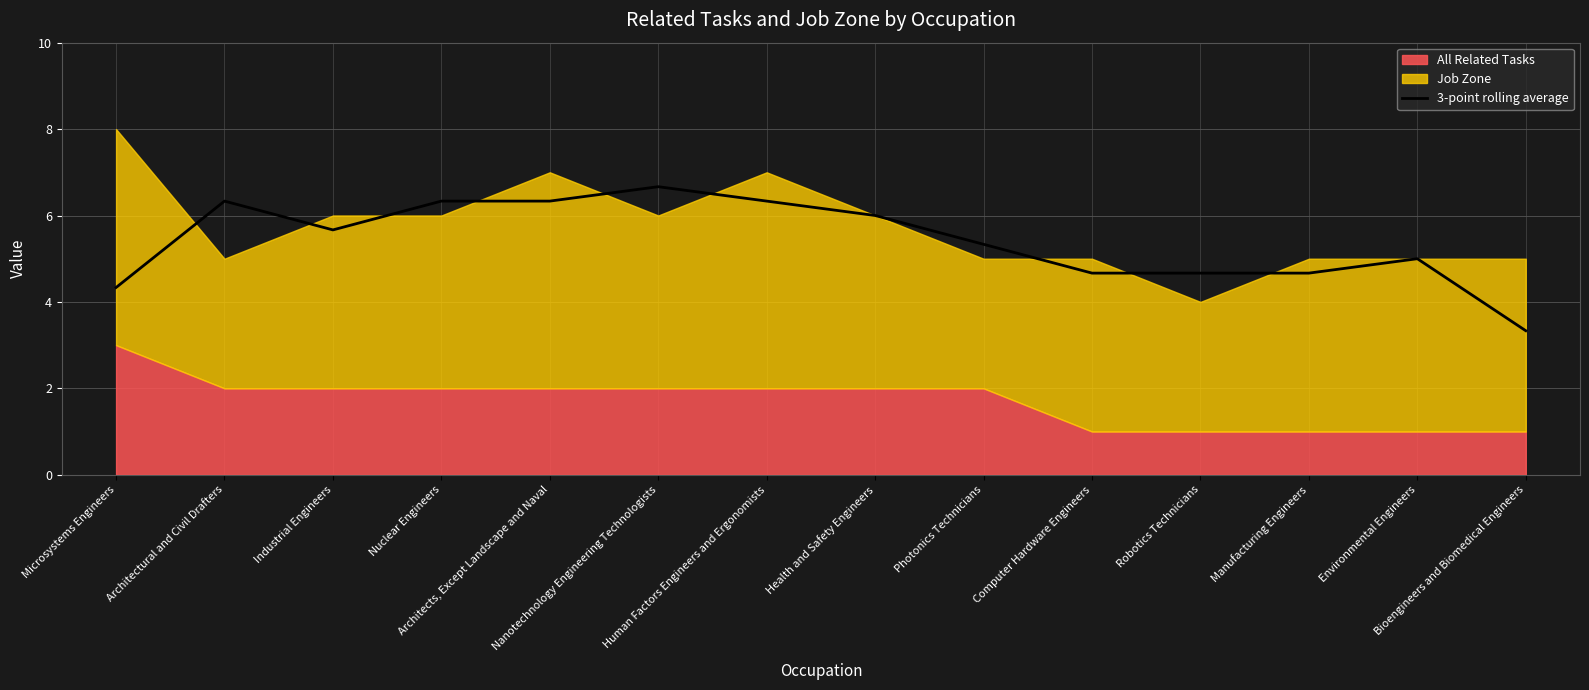

Reading right to left, transcribe all the data shown in this chart.

3.3	5.0	4.7	4.7	4.7	5.3	6.0	6.3	6.7	6.3	6.3	5.7	6.3	4.3